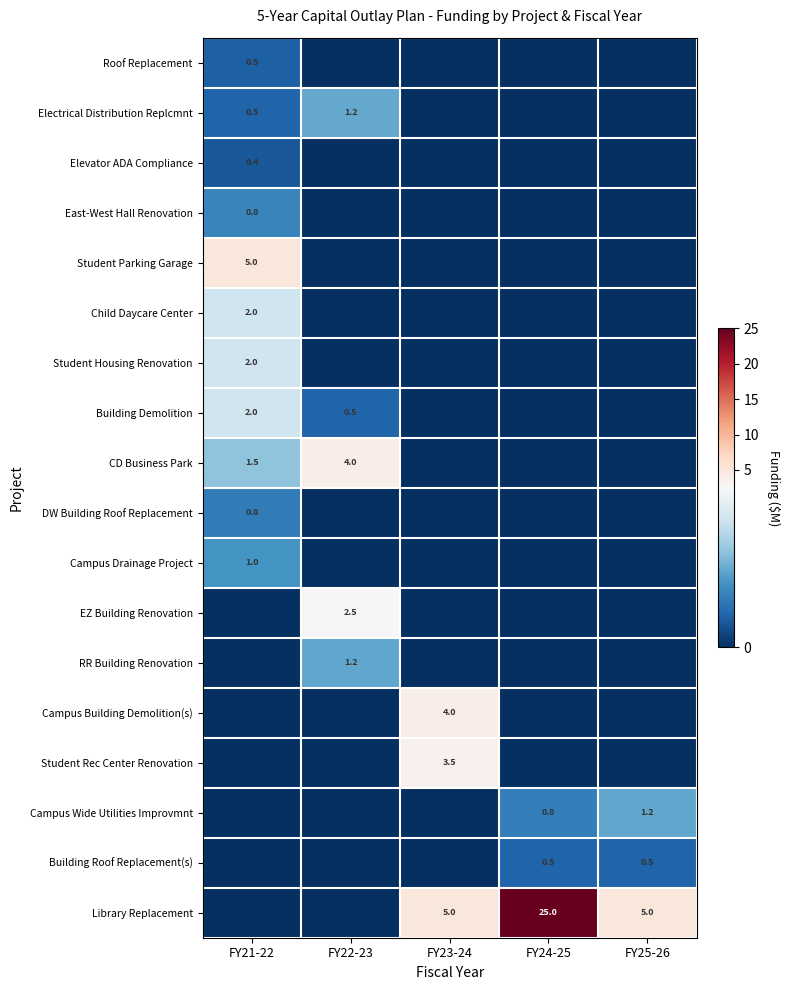

The value of CD Business Park at FY21-22 is 1.5. True or false?

True